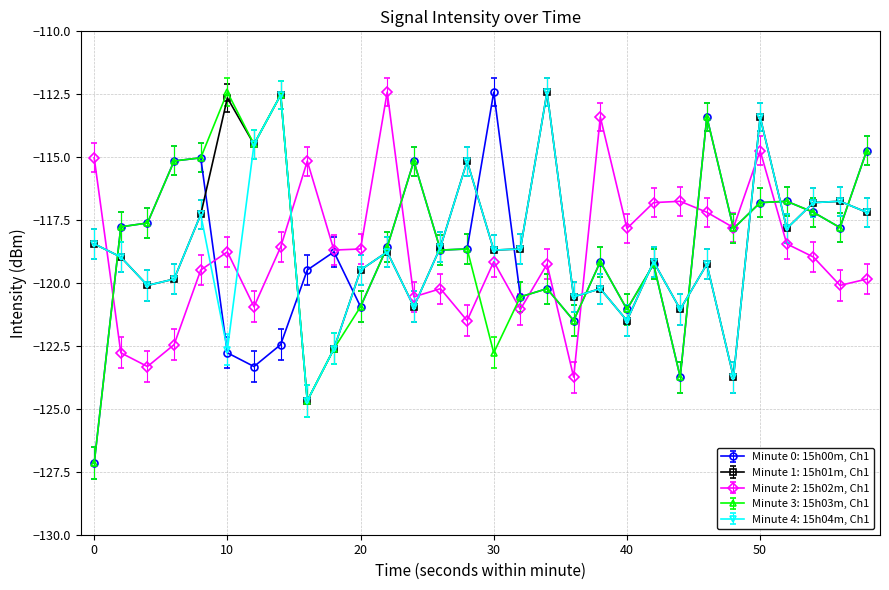

What is the lowest value of the Minute 2: 15h02m, Ch1 series?

-123.7